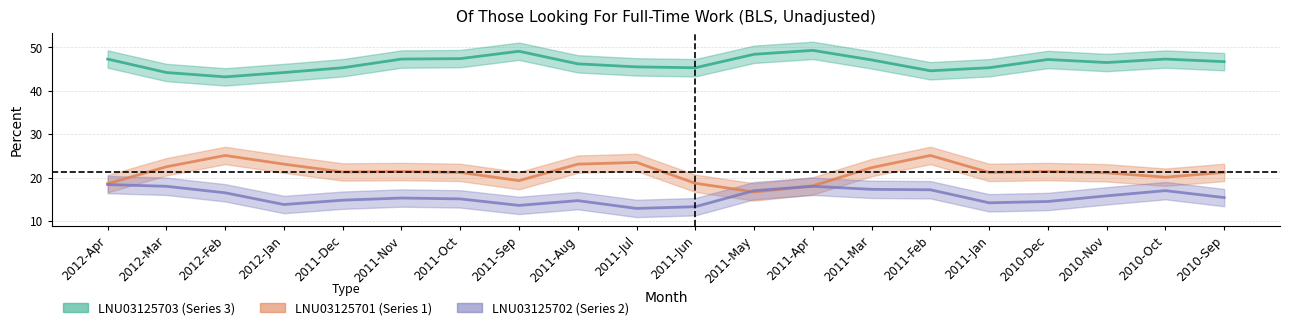

True or false: LNU03125702 has a value of 19.1 at 2012-Jan.

False